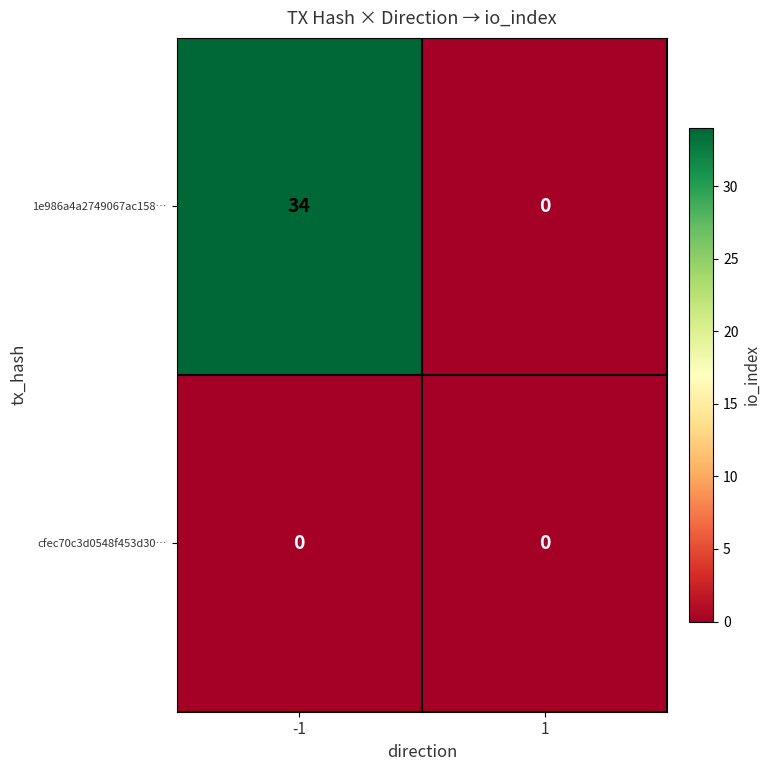

What is the sum of the 1e986a4a2749067ac158… values at -1 and 1?

34